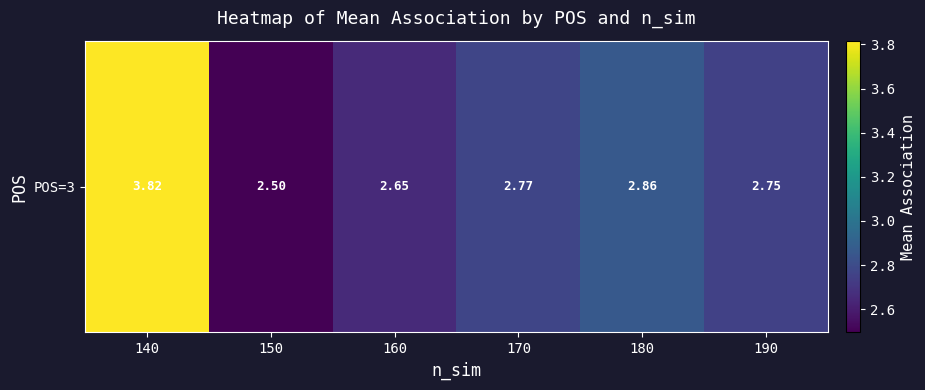

What is the sum of all values?

17.4